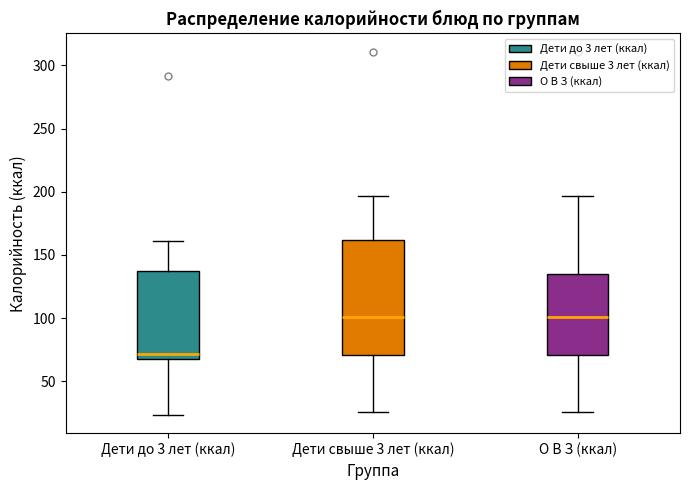

Where is the upper edge of the box for Дети до 3 лет (ккал) on the y-axis? The values are not printed on the chart, so give them approximately, as read against the axis.

140